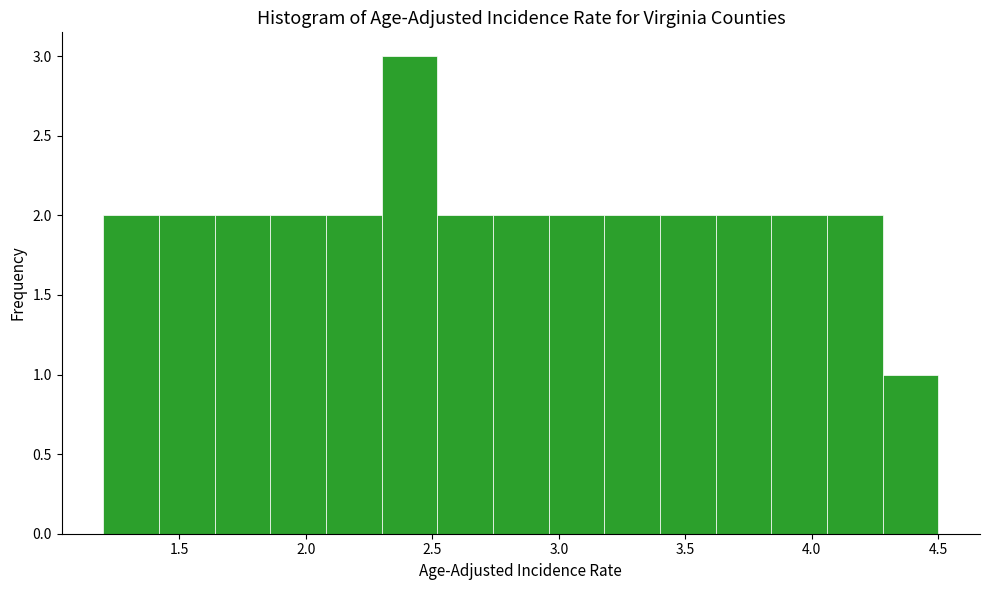

Reading left to right, list every bar in this chart as the range it spans on the x-axis followed by its height. Neither the bar edges nor the heights are printed on the chart, so give them approximately, as read against the axes.

1.20 to 1.42: 2
1.42 to 1.64: 2
1.64 to 1.86: 2
1.86 to 2.08: 2
2.08 to 2.30: 2
2.30 to 2.52: 3
2.52 to 2.74: 2
2.74 to 2.96: 2
2.96 to 3.18: 2
3.18 to 3.40: 2
3.40 to 3.62: 2
3.62 to 3.84: 2
3.84 to 4.06: 2
4.06 to 4.28: 2
4.28 to 4.50: 1